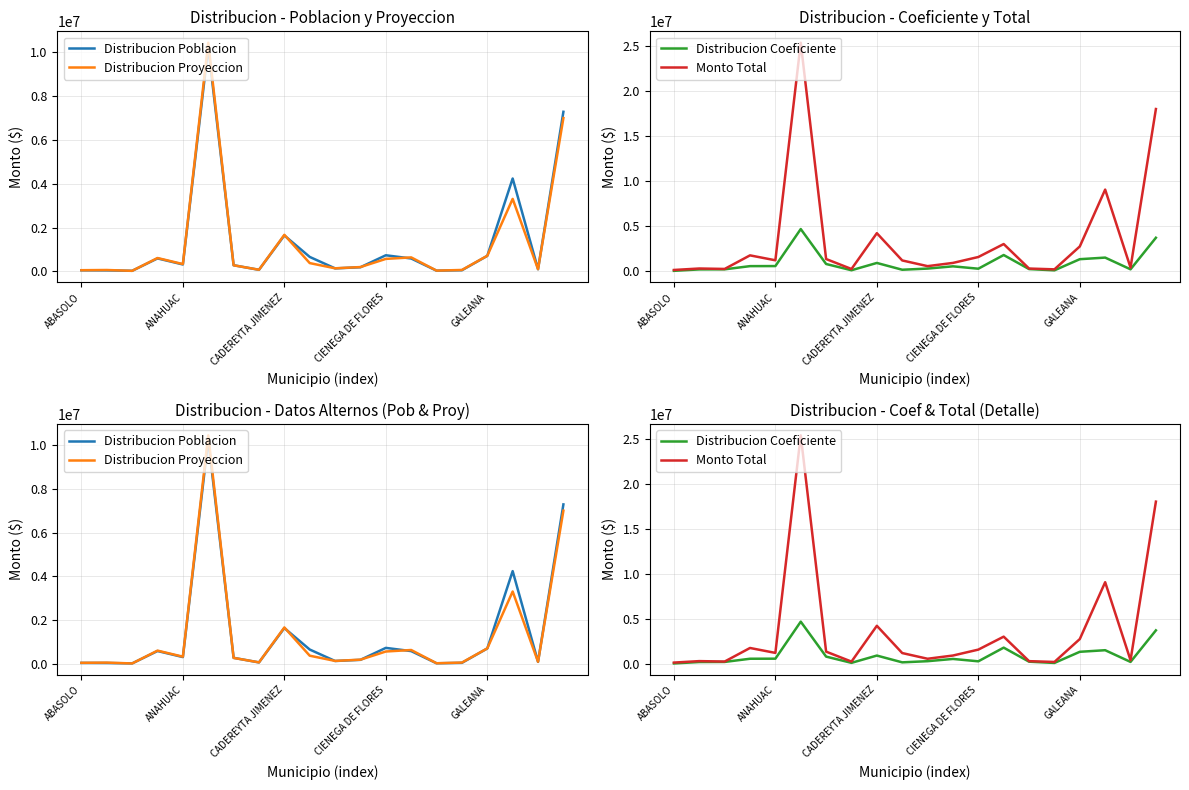

Between which two adjacent categories do Distribucion Poblacion and Distribucion Coeficiente first intersect?

ABASOLO and ANAHUAC